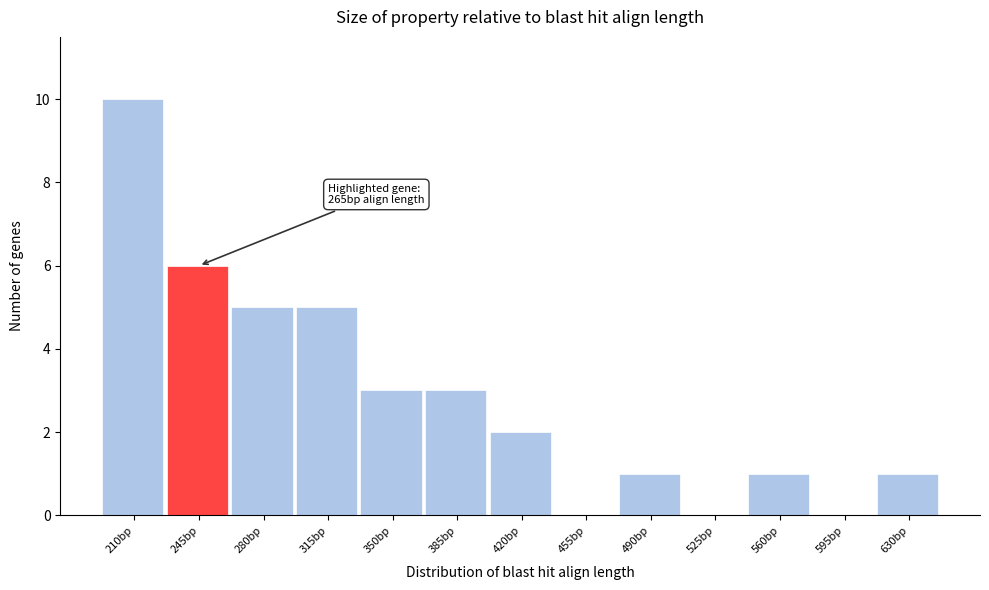

Reading left to right, transcribe all the data shown in this chart.

210bp=10	245bp=6	280bp=5	315bp=5	350bp=3	385bp=3	420bp=2	455bp=0	490bp=1	525bp=0	560bp=1	595bp=0	630bp=1